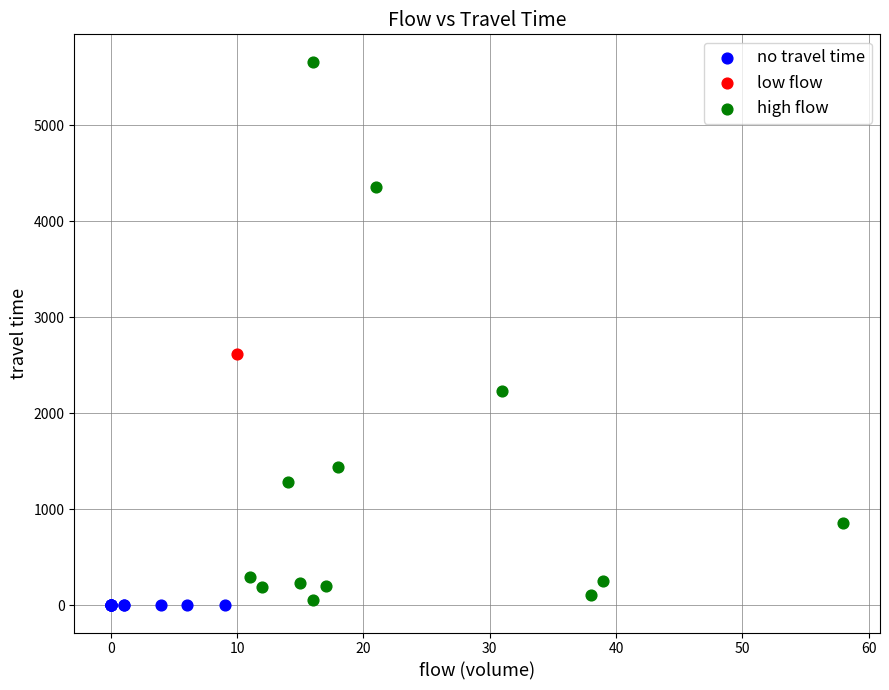

Which series reaches the minimum Y coordinate?

no travel time